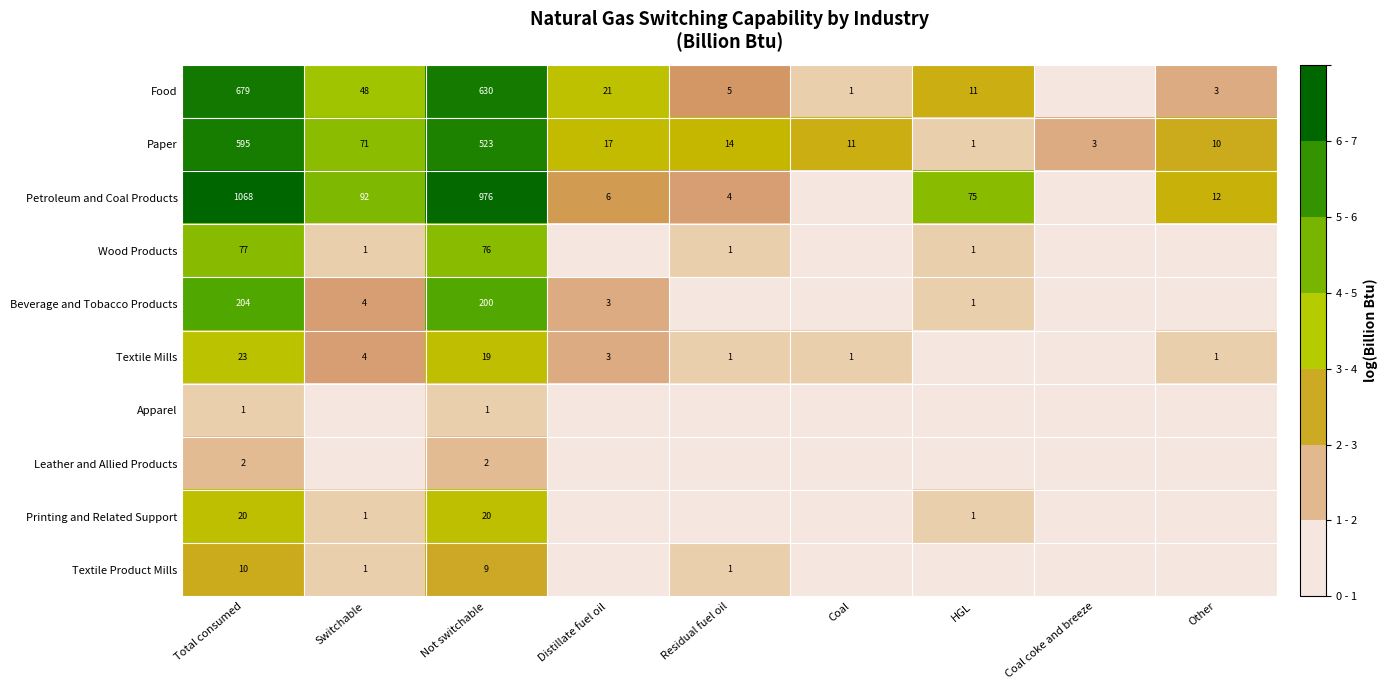

True or false: Printing and Related Support has a value of 0 at HGL.

False